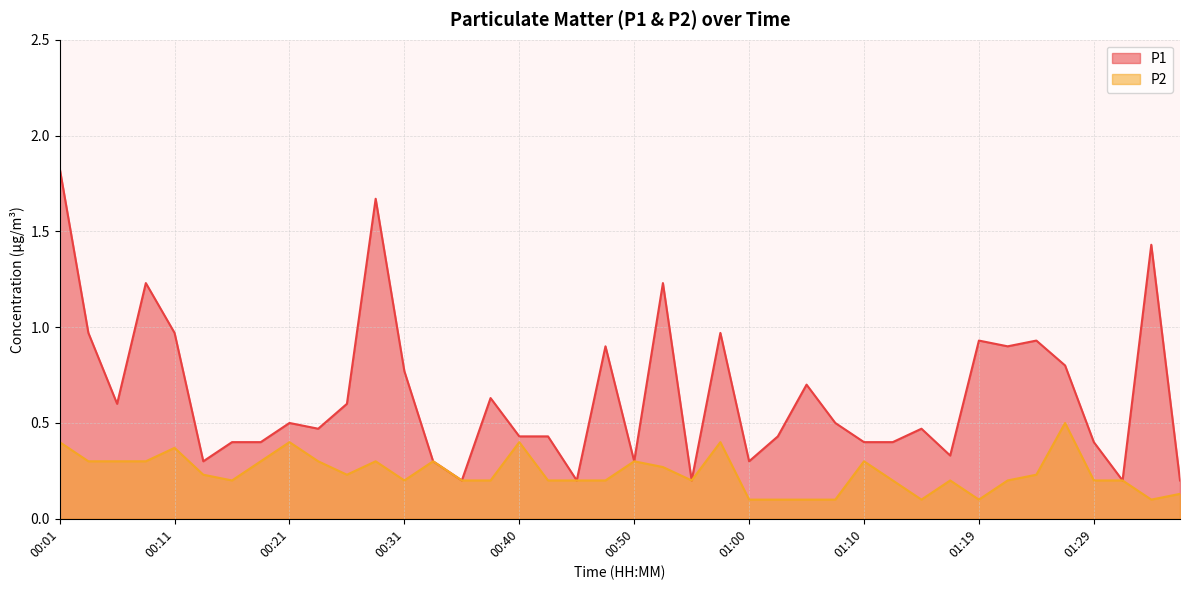

Reading left to right, what are all the values shown in this chart?

P1: 1.8	1.0	0.6	1.2	1.0	0.3	0.4	0.4	0.5	0.5	0.6	1.7	0.8	0.3	0.2	0.6	0.4	0.4	0.2	0.9	0.3	1.2	0.2	1.0	0.3	0.4	0.7	0.5	0.4	0.4	0.5	0.3	0.9	0.9	0.9	0.8	0.4	0.2	1.4	0.2
P2: 0.4	0.3	0.3	0.3	0.4	0.2	0.2	0.3	0.4	0.3	0.2	0.3	0.2	0.3	0.2	0.2	0.4	0.2	0.2	0.2	0.3	0.3	0.2	0.4	0.1	0.1	0.1	0.1	0.3	0.2	0.1	0.2	0.1	0.2	0.2	0.5	0.2	0.2	0.1	0.1